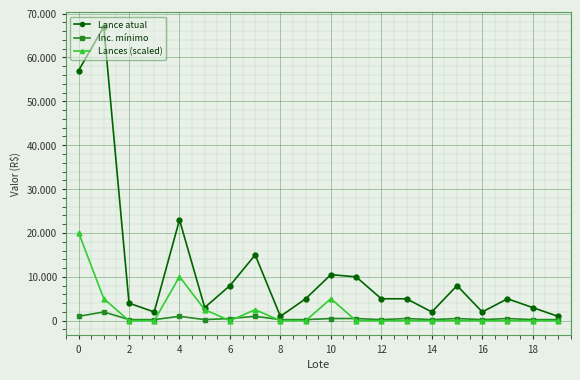

Is this an area chart (filled region under the line)?

No